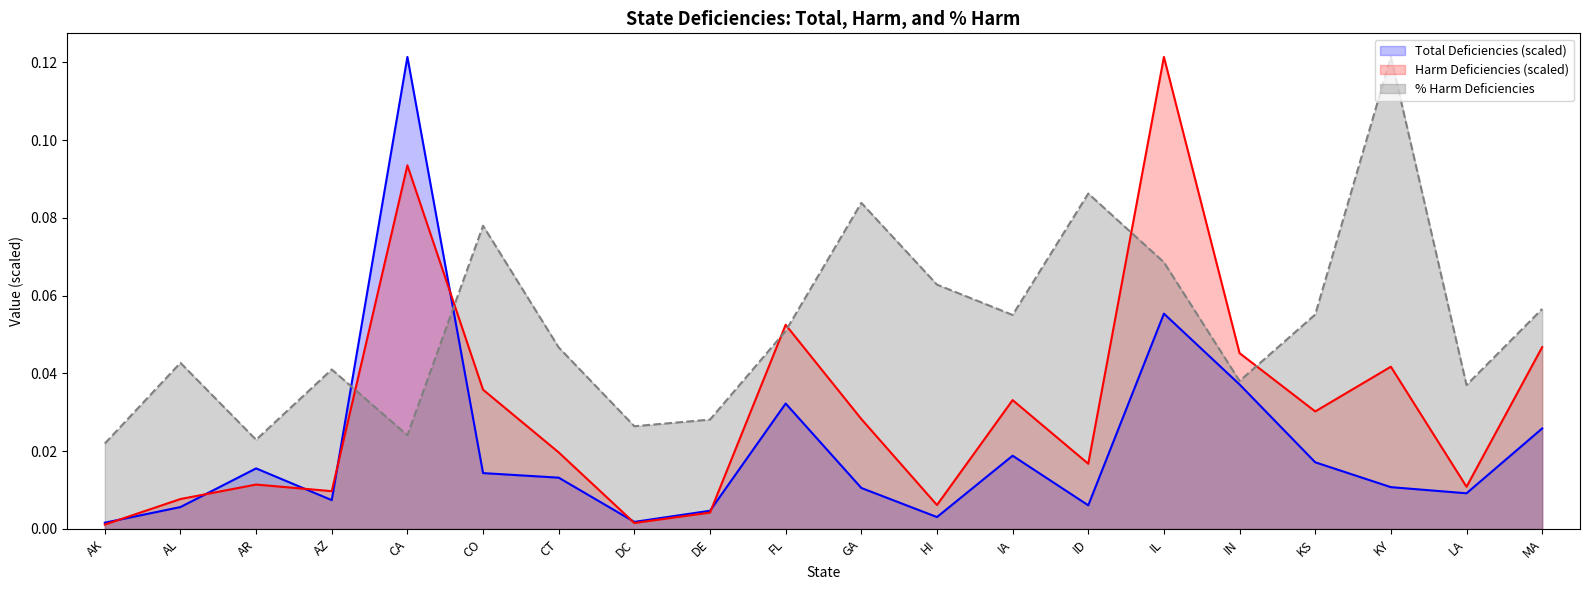

Which series has the largest total across all categories?

% Harm Deficiencies